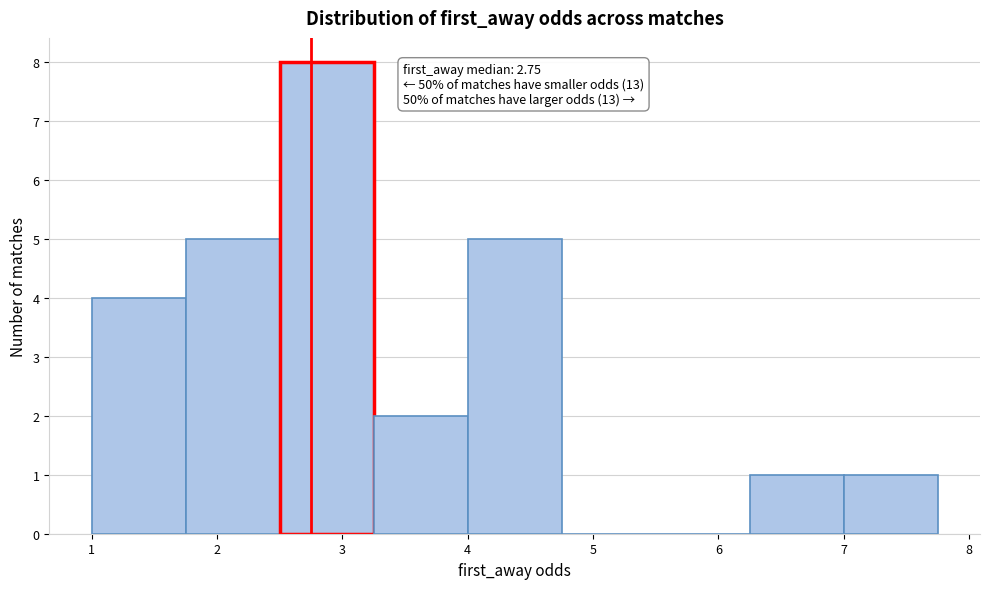

Over which range of the x-axis is the bar tallest?

2.50 to 3.25